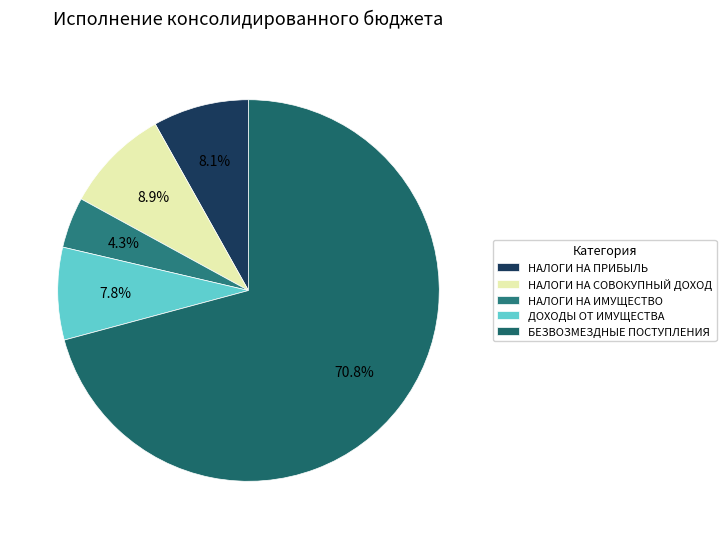

Which category has the smallest portion of the pie?

НАЛОГИ НА ИМУЩЕСТВО